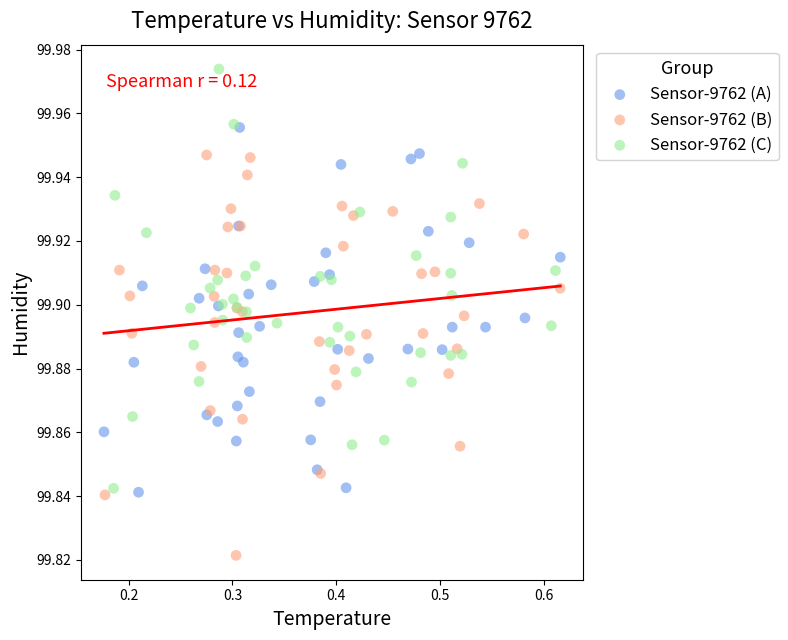

Which series reaches the minimum Y coordinate?

Sensor-9762 (B)